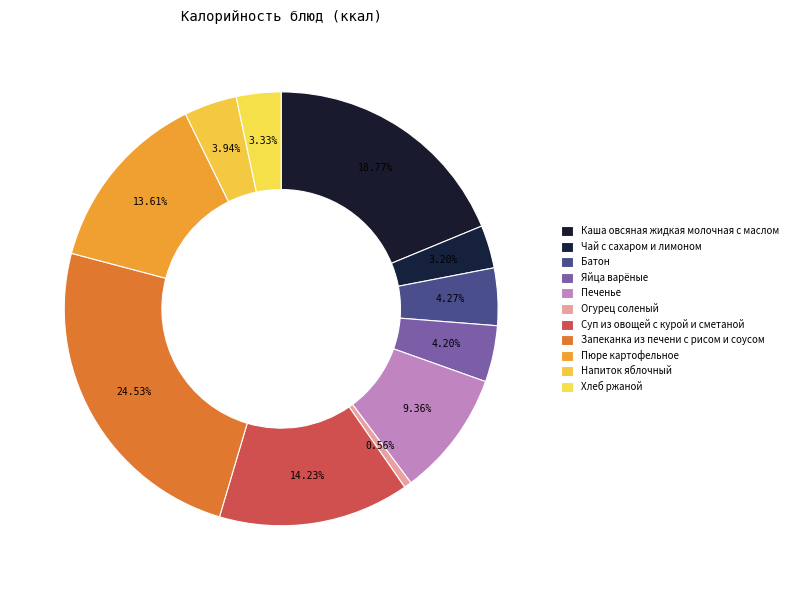

How many slices are in this pie chart?

11